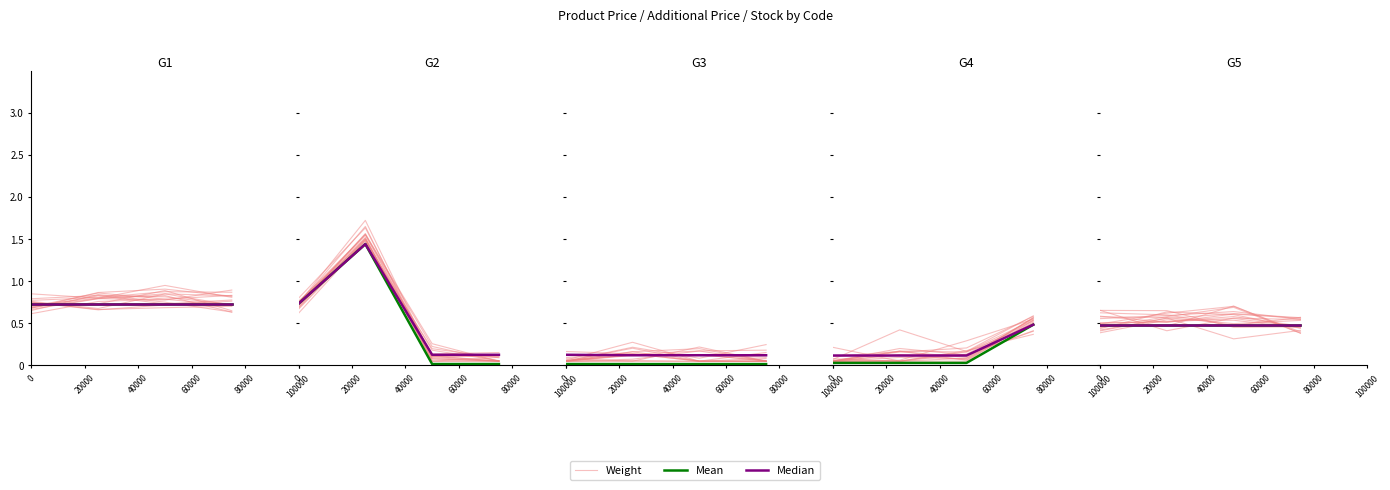

Rank the series by their maximum value, from highest to lowest.

Weight, Mean, Median